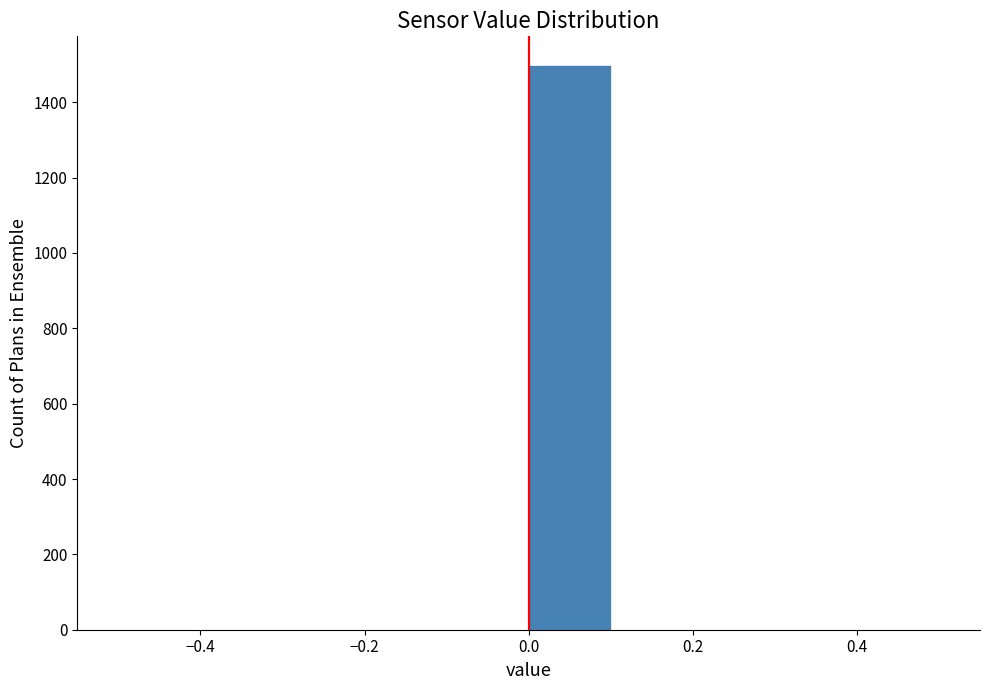

Reading left to right, transcribe this chart: for each bar, give the range it covers on the x-axis and its height. The values are not printed on the chart, so give them approximately, as read against the axis.

-0.5 to -0.4: 0
-0.4 to -0.3: 0
-0.3 to -0.2: 0
-0.2 to -0.1: 0
-0.1 to 0.0: 0
0.0 to 0.1: 1500
0.1 to 0.2: 0
0.2 to 0.3: 0
0.3 to 0.4: 0
0.4 to 0.5: 0